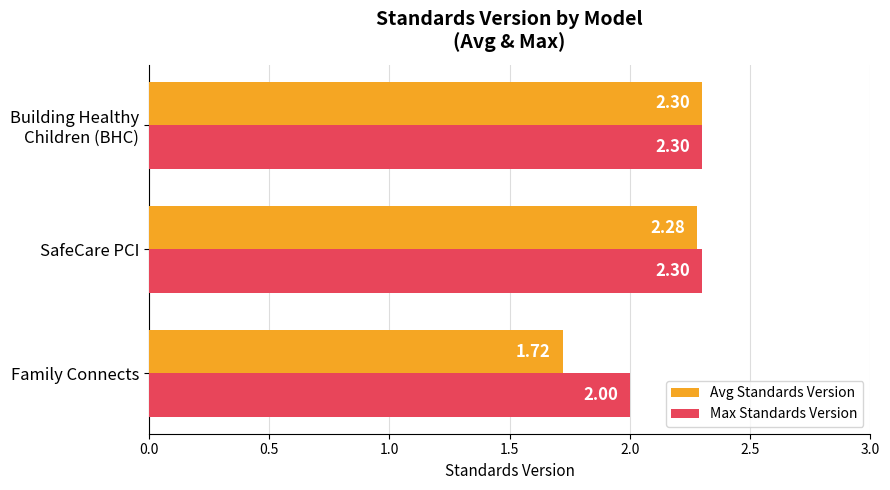

Which series has the largest total across all categories?

Max Standards Version